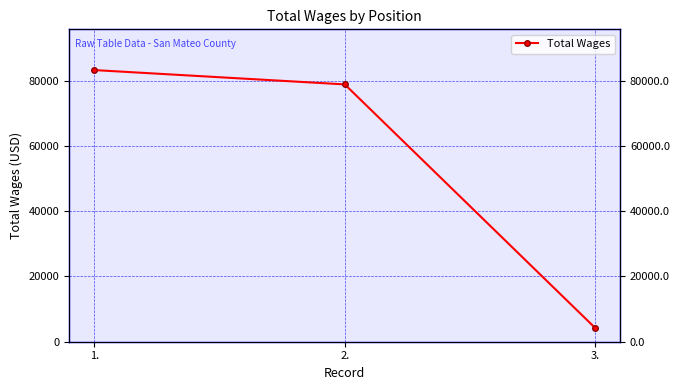

Which has a higher value, 3. or 1.?

1.